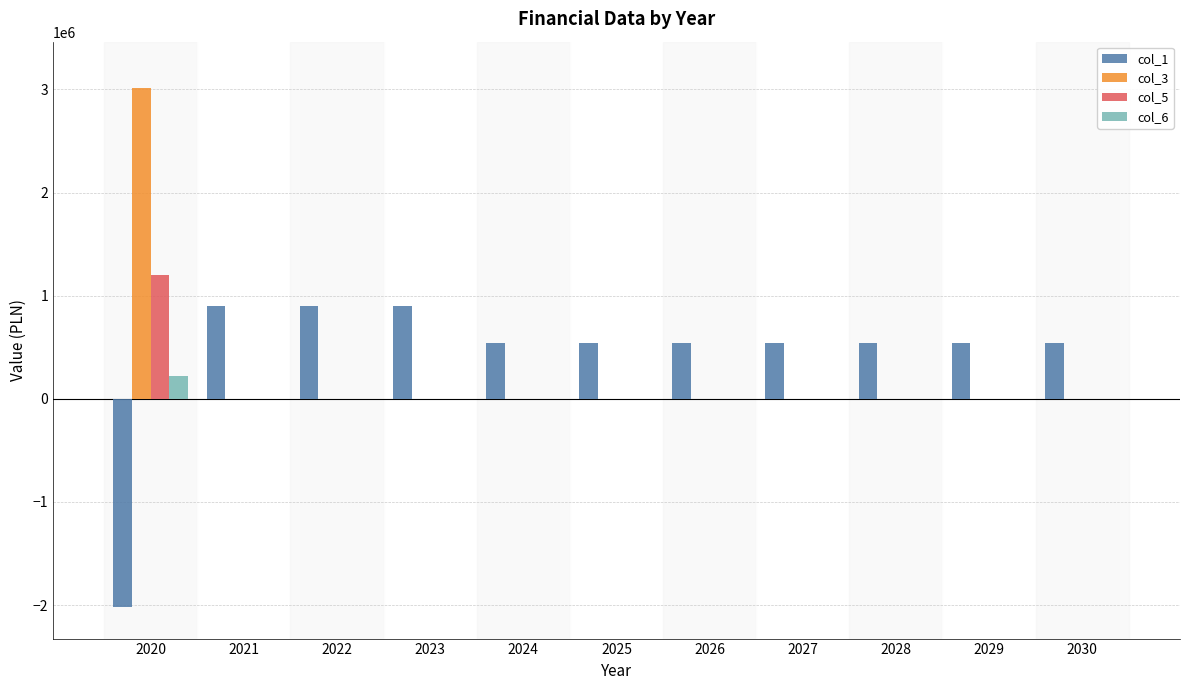

What is the sum of all col_3 values?

3010923.0